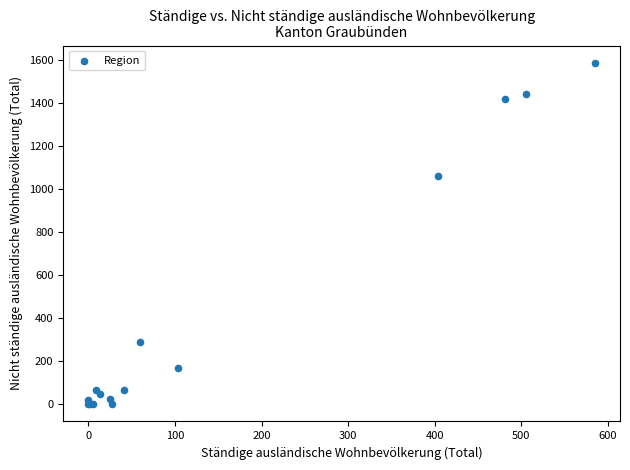

What Y value in the scatter plot is closest to 794?

1062